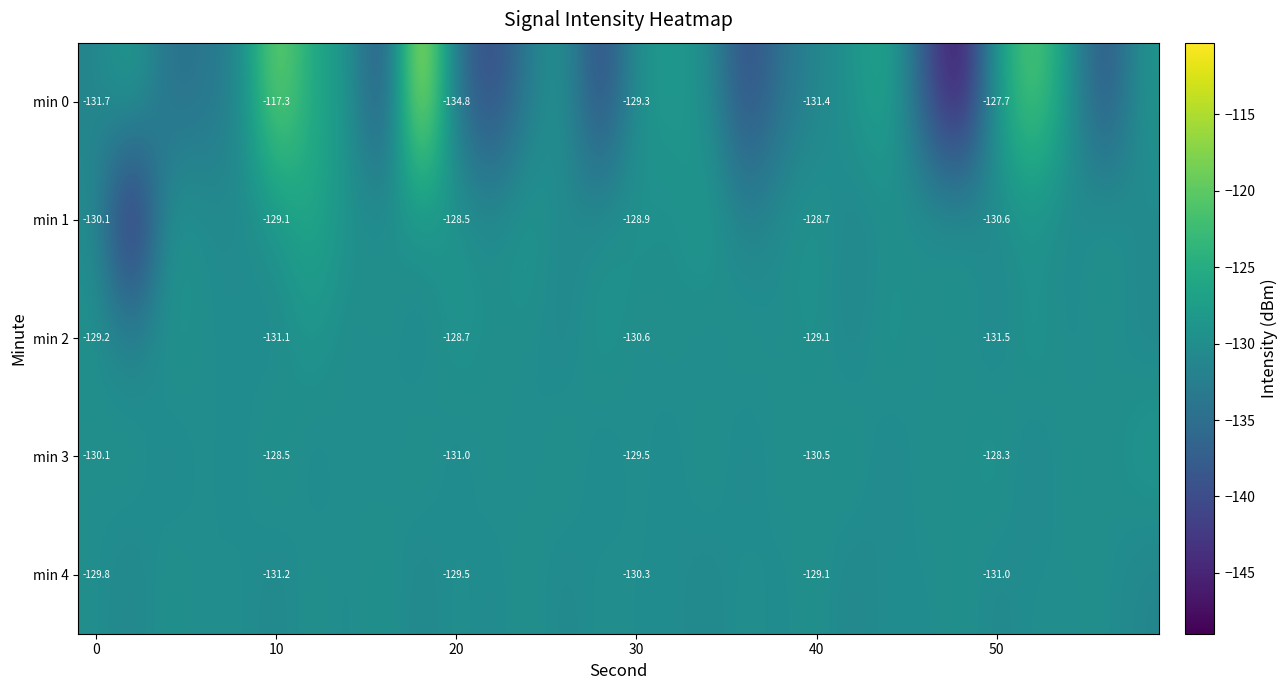

At 50, list the series in order from smallest to largest.

min 2, min 4, min 1, min 3, min 0